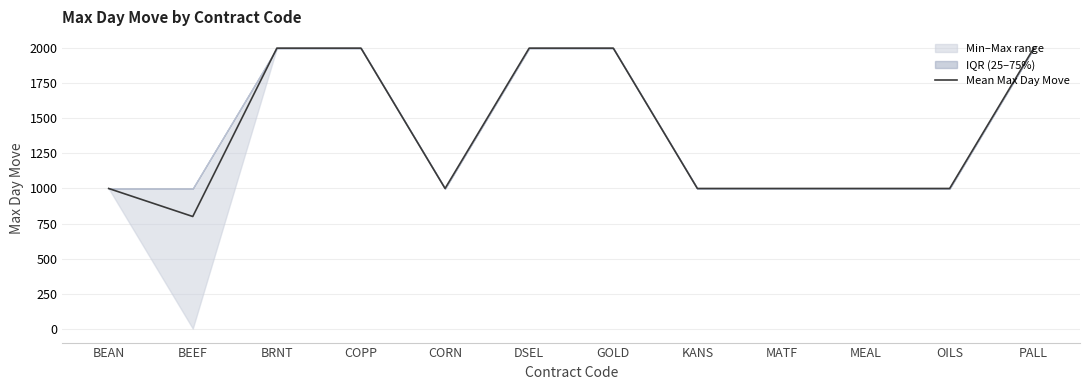

How many lines are shown in the chart?

1